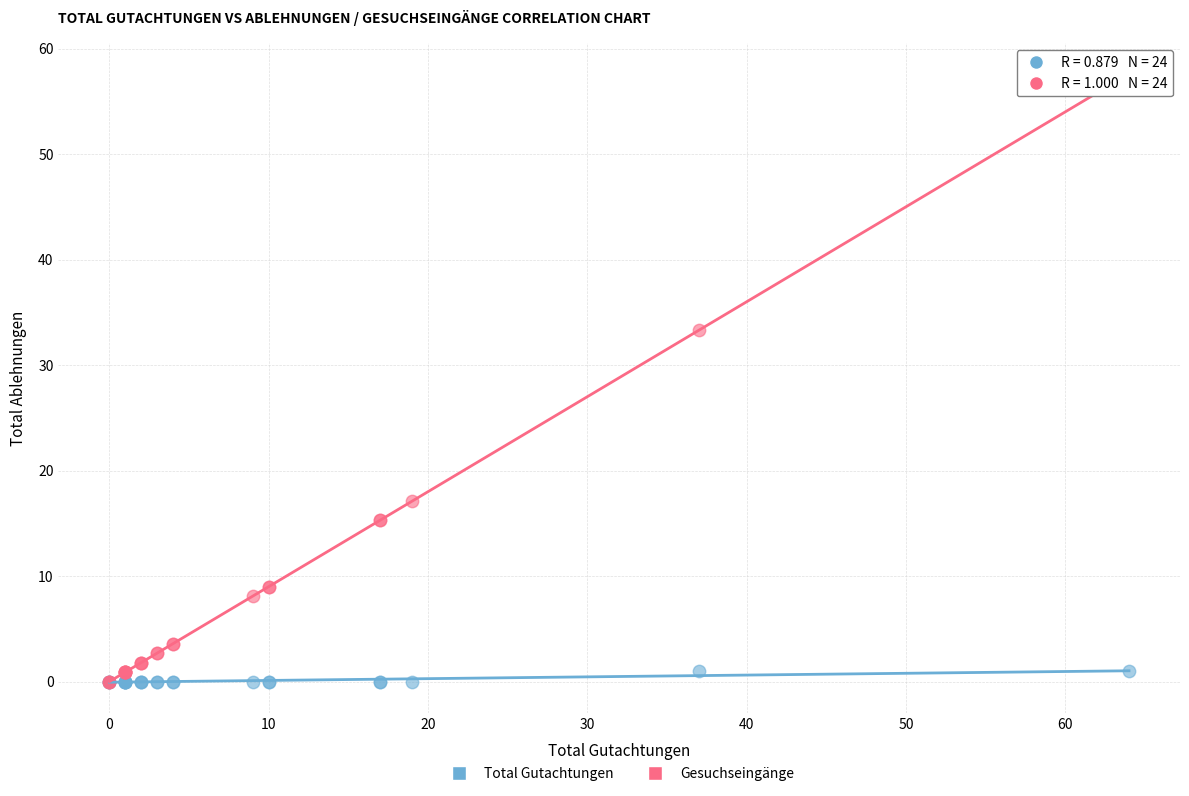

Which series contains the highest Y value?

Gesuchseingänge